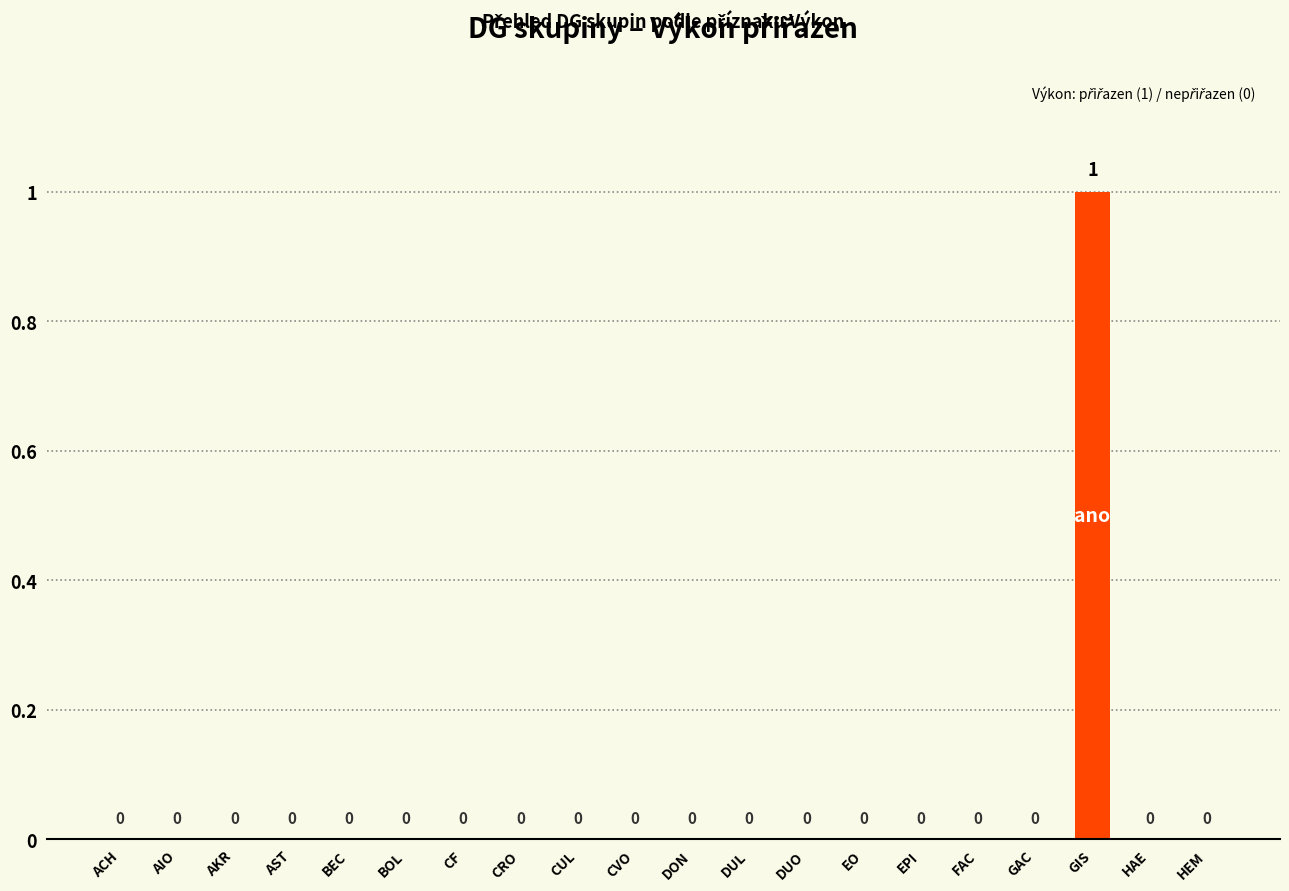

How many categories are shown in the chart?

20